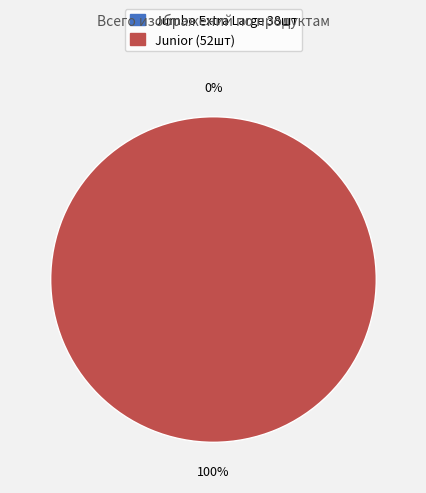

To the nearest percent, what is the difference between the 834382 and 72005 slice percentages?

100%